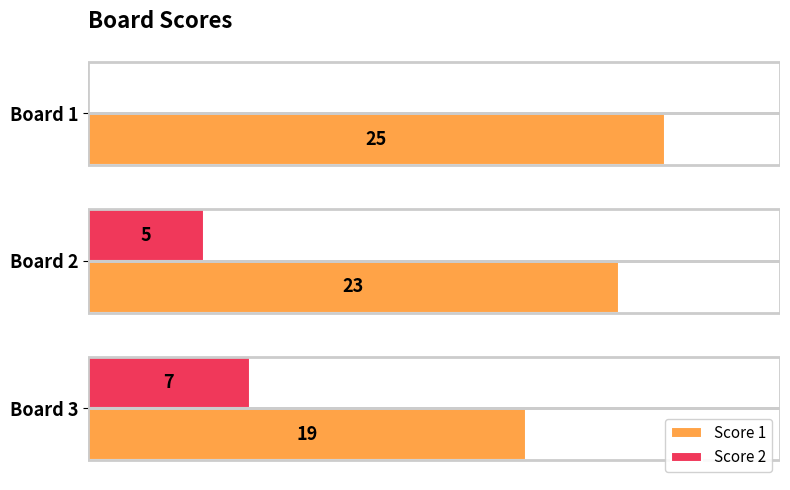

At which category is the sum across all series the highest?

Board 2